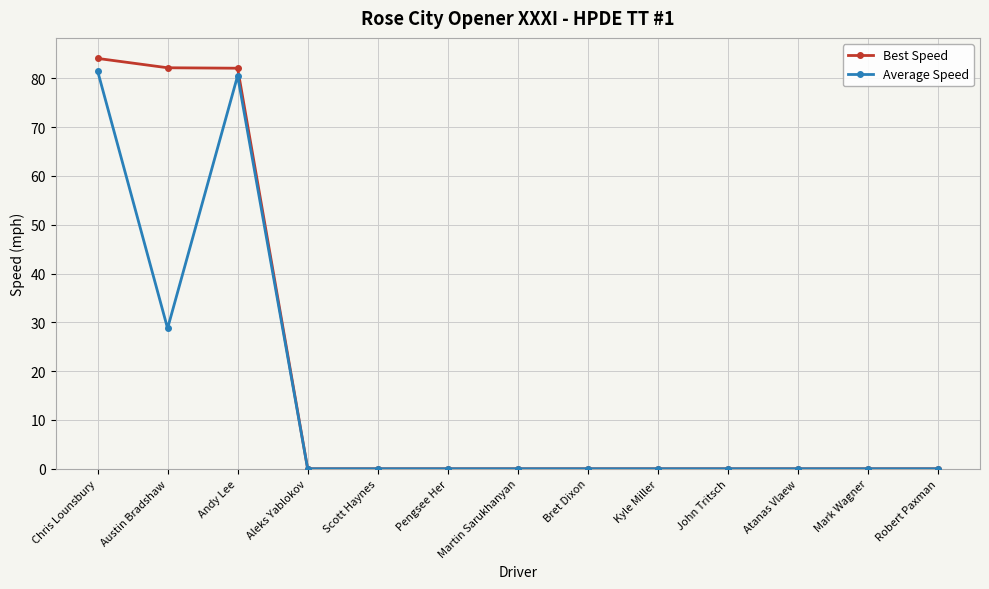

Which series has the largest total across all categories?

Best Speed